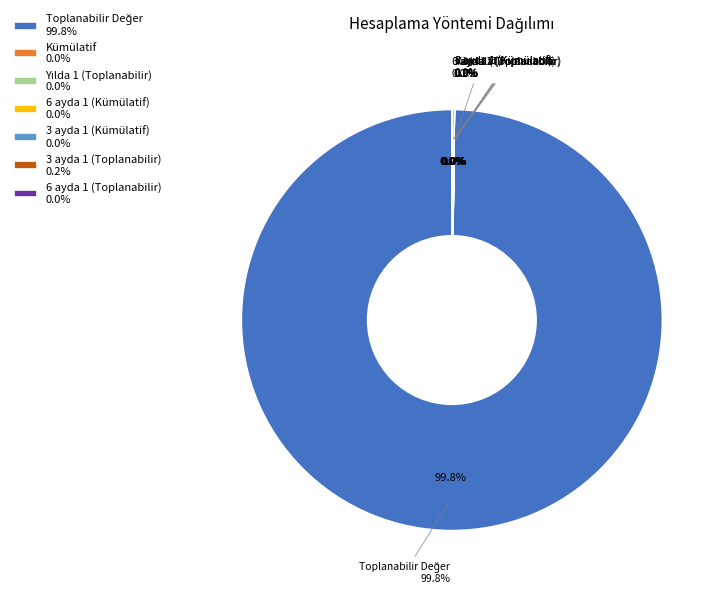

Do 3 ayda 1 (Kümülatif) and Kümülatif together represent more than half of the pie?

No